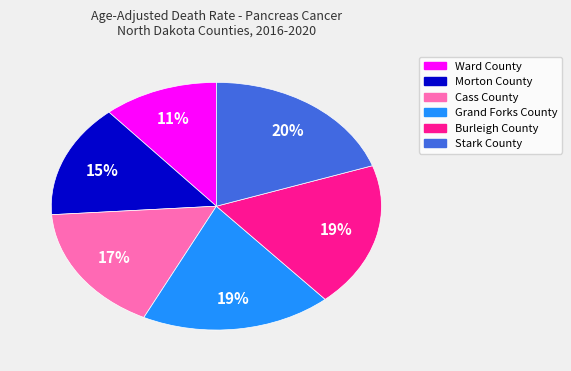

To the nearest percent, what percentage of the pie is Ward County?

11%